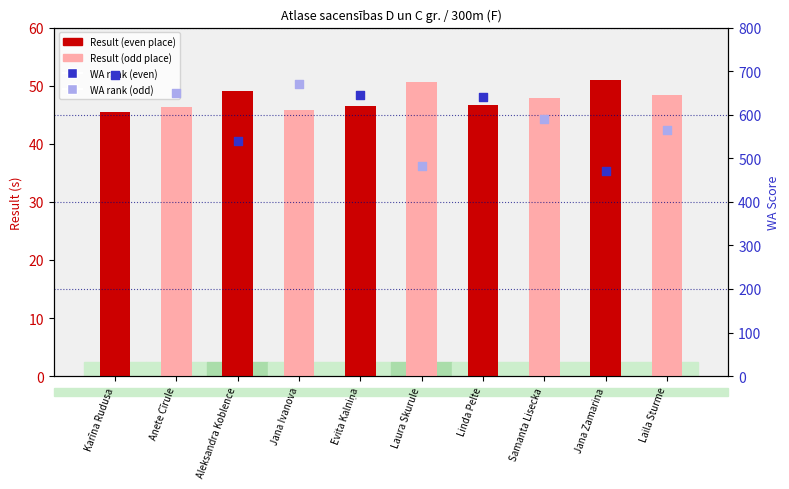

What is the change in value from Jana Ivanova to Evita Kalniņa?

+0.6